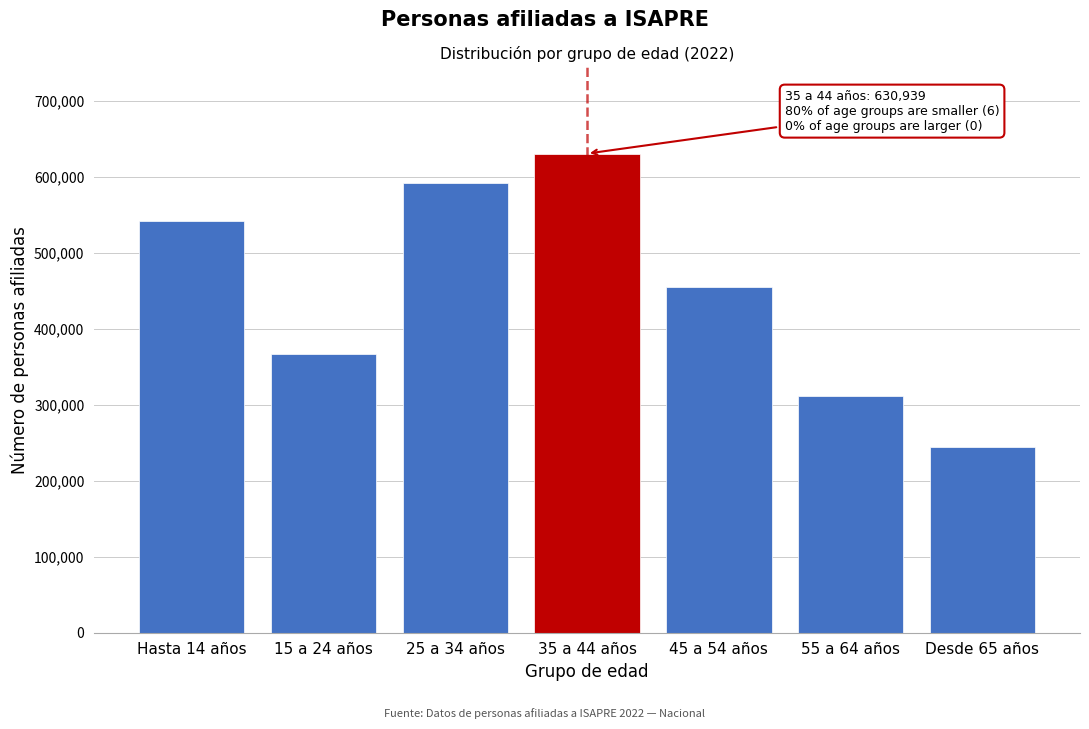

Reading left to right, transcribe all the data shown in this chart.

Hasta 14 años=542749	15 a 24 años=366907	25 a 34 años=592047	35 a 44 años=630939	45 a 54 años=455432	55 a 64 años=311659	Desde 65 años=245077